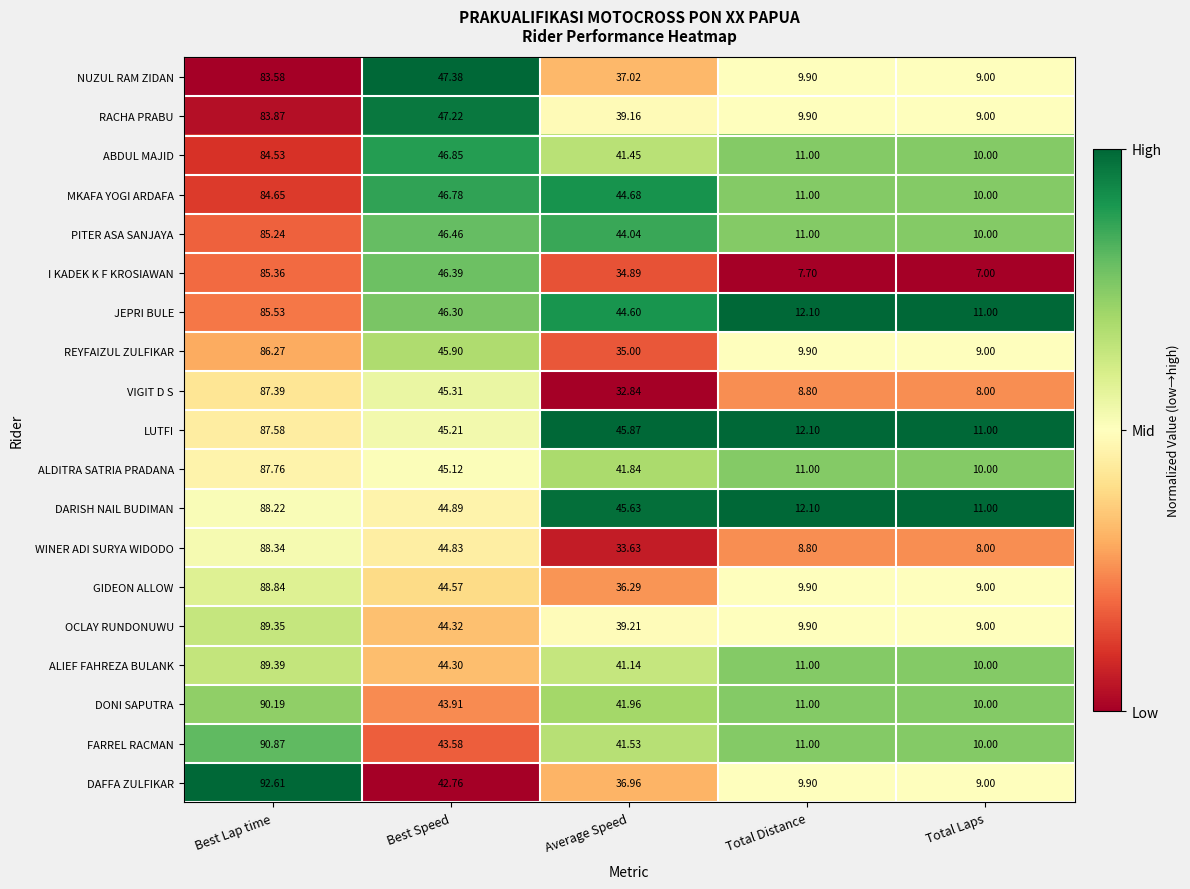

Which series has the largest range (max minus min)?

DAFFA ZULFIKAR